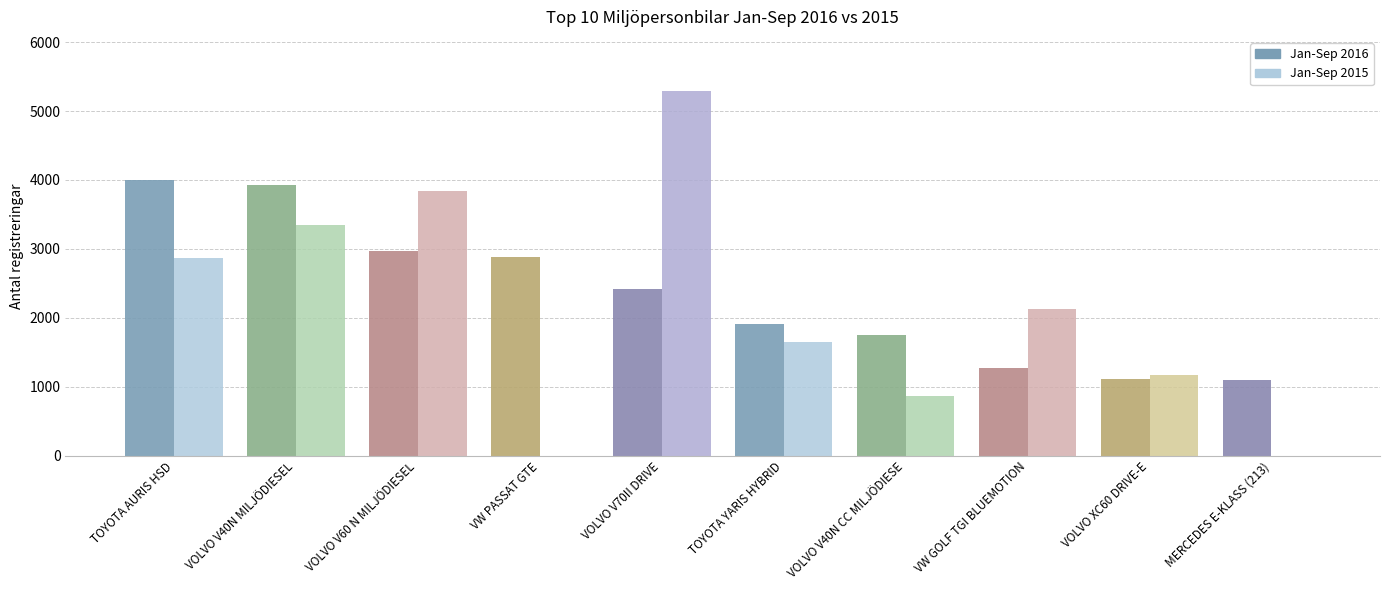

How many groups of bars are there?

10